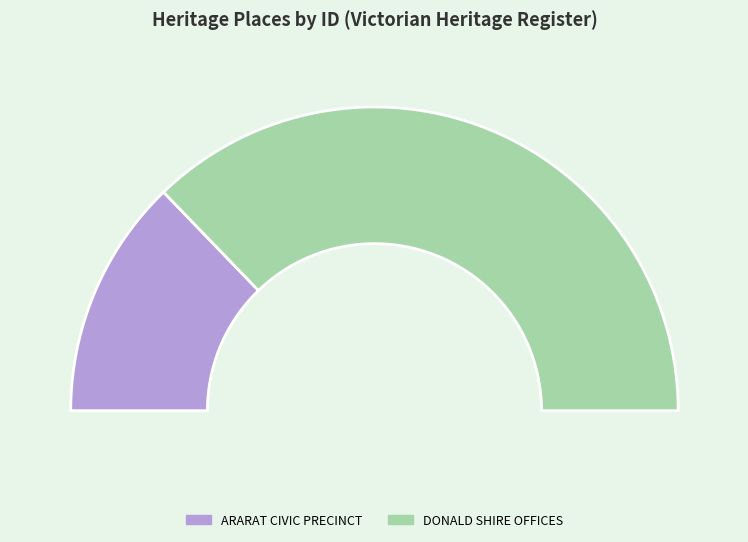

Combined, do DONALD SHIRE OFFICES and ARARAT CIVIC PRECINCT account for over 50%?

Yes